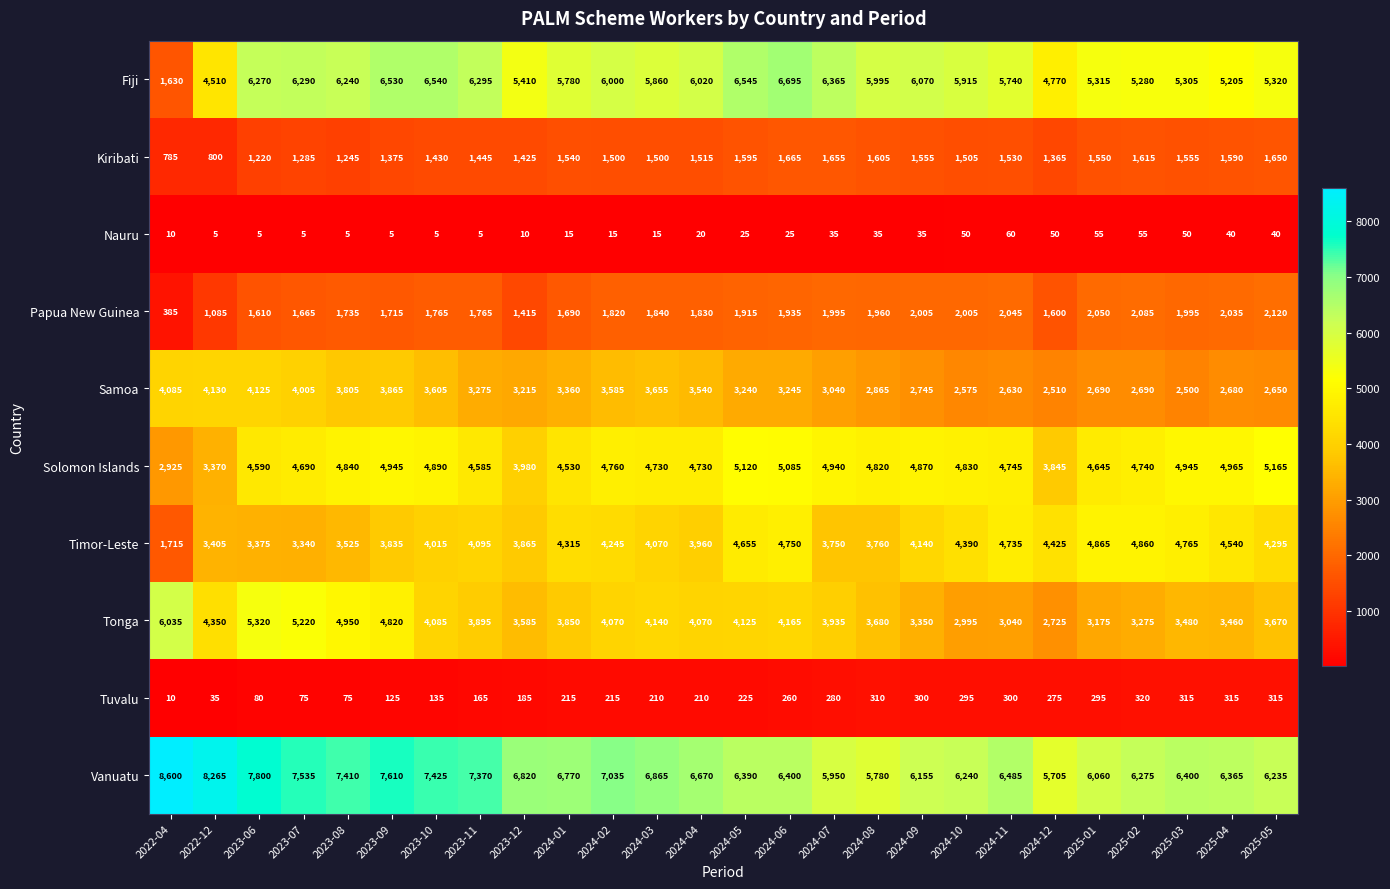

What is the difference between the highest and lowest values at 2025-04?

6325